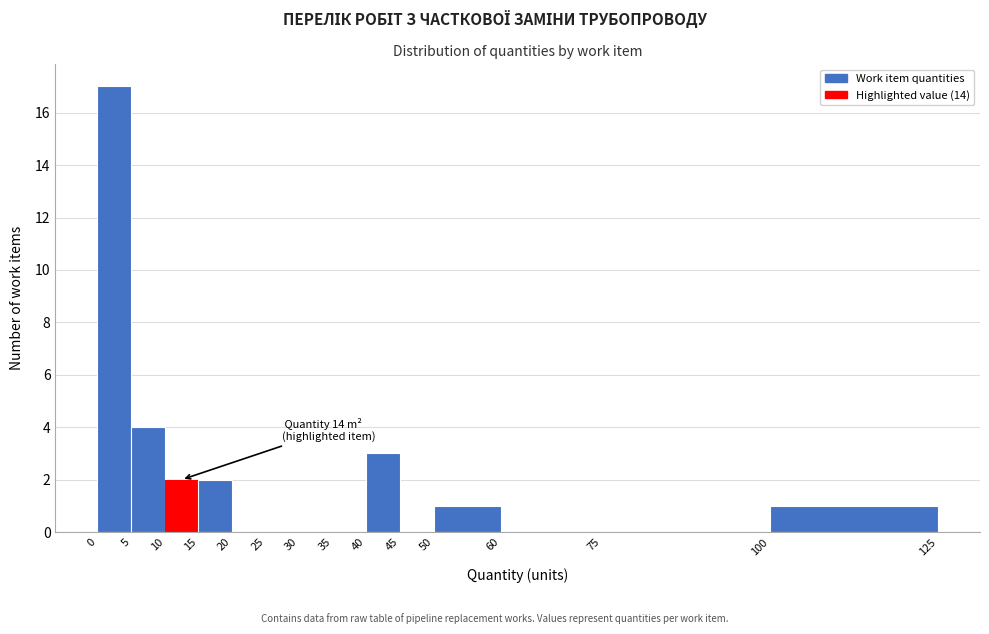

Which range on the x-axis has the tallest bar?

0 to 5